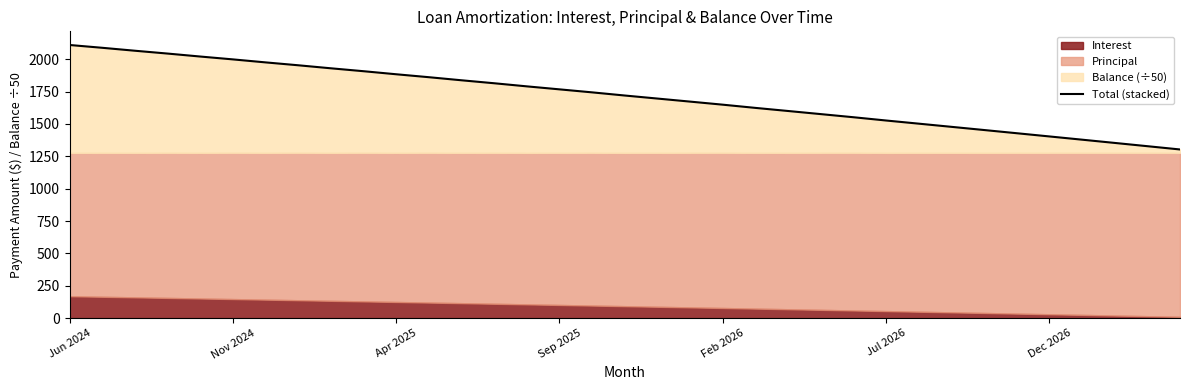

What position from the left is Nov 2024?

2